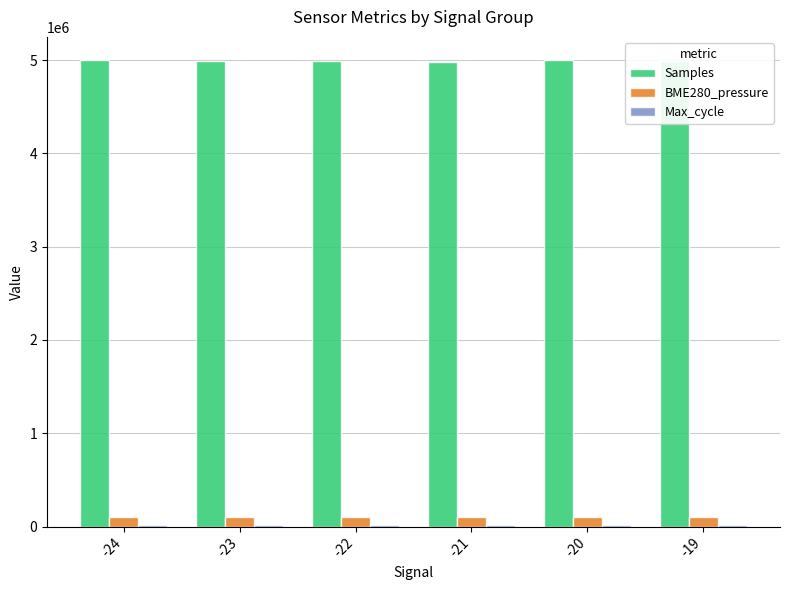

At how many categories does at least one series exceed 3776800?

6